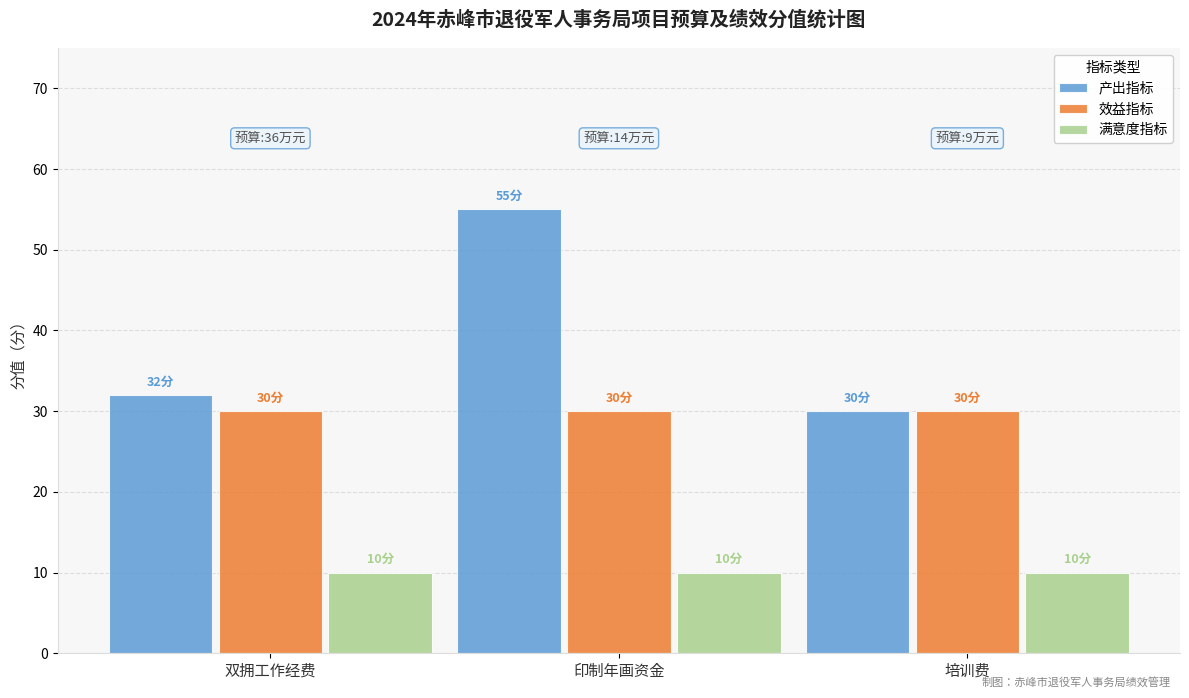

What is the approximate value of 满意度指标 at 印制年画资金?

10